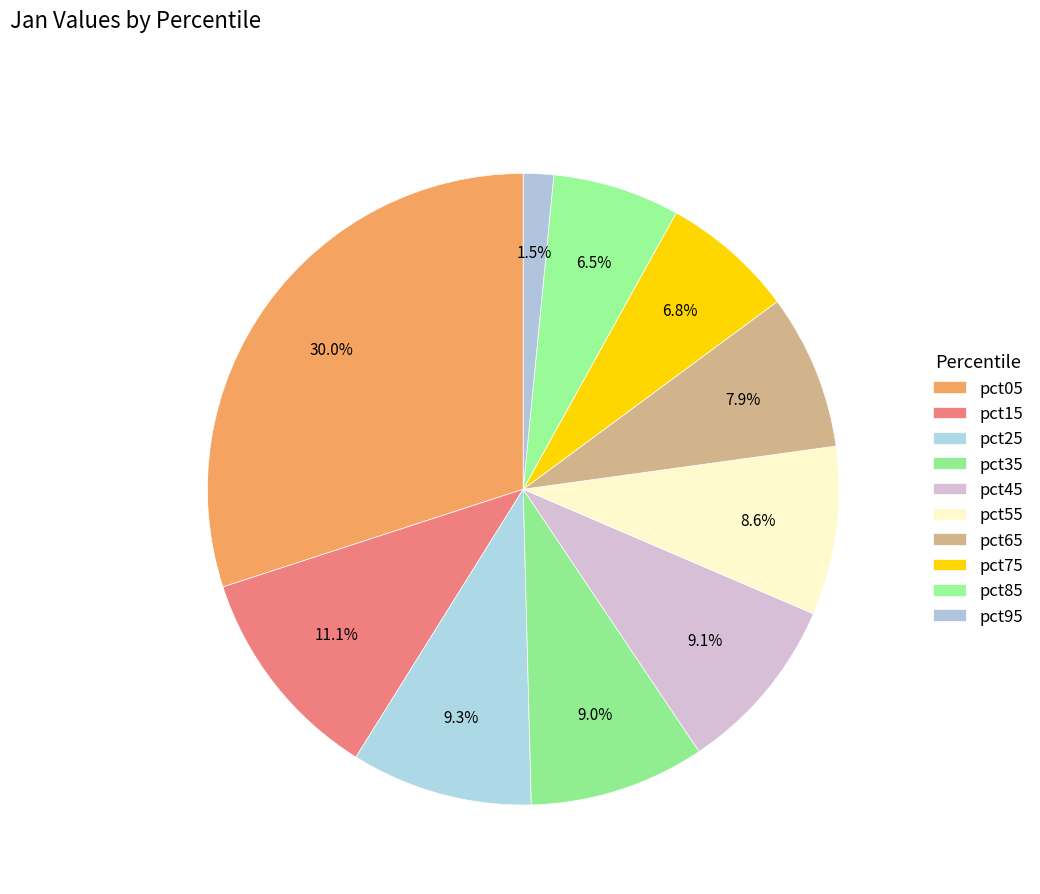

Count the number of slices in the pie.

10